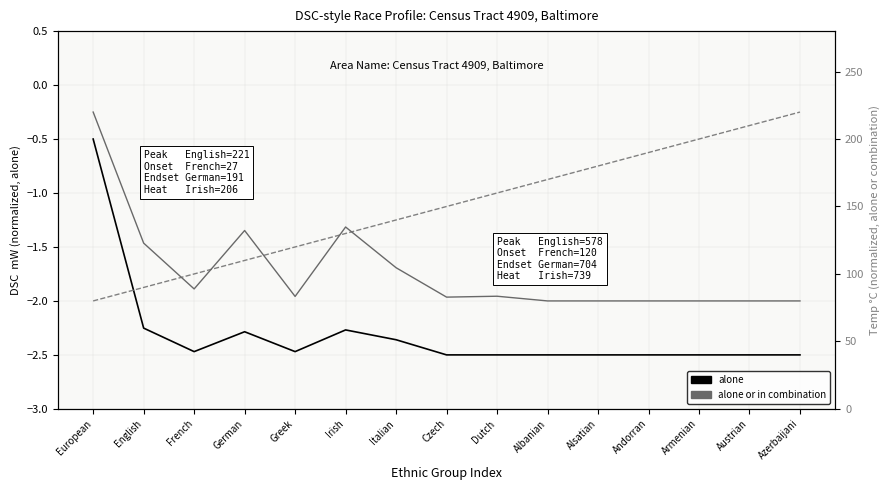

Is it true that alone or in combination equals 34.4 at Italian?

False